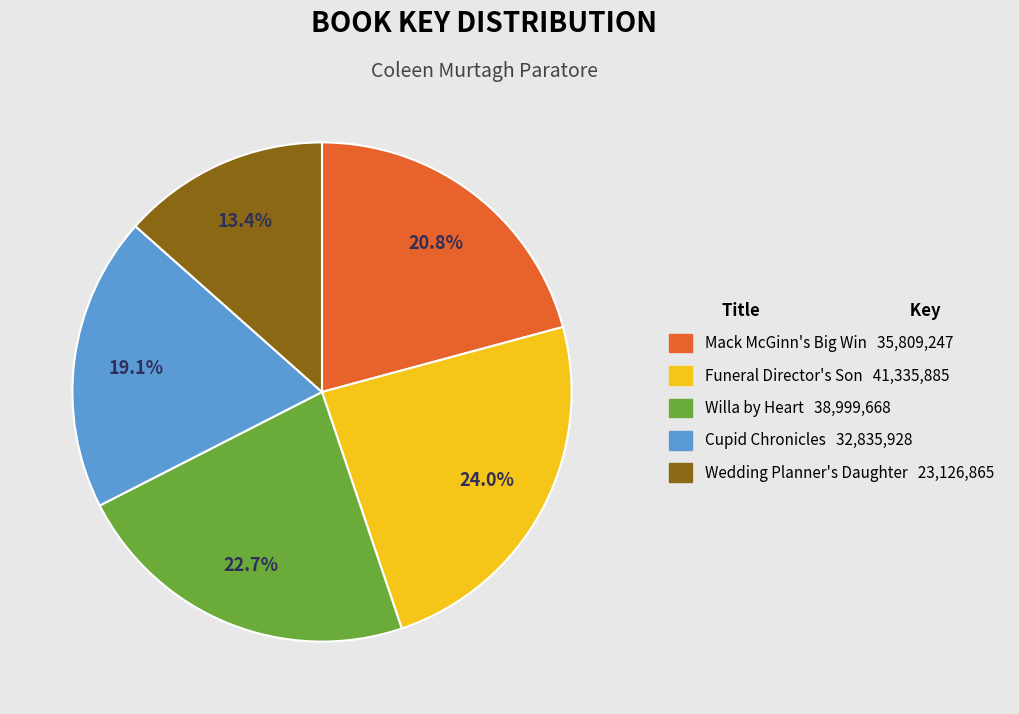

How many segments does this pie chart have?

5